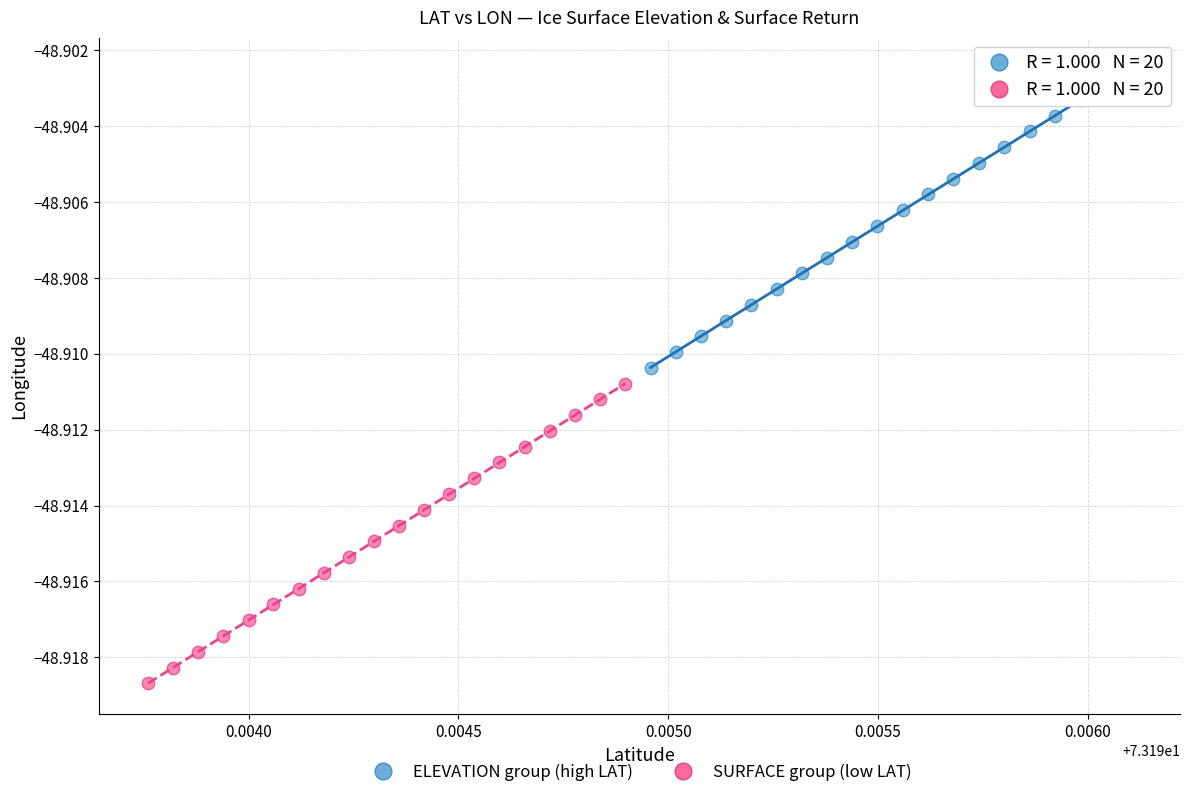

Which series contains the lowest Y value?

SURFACE group (low LAT)